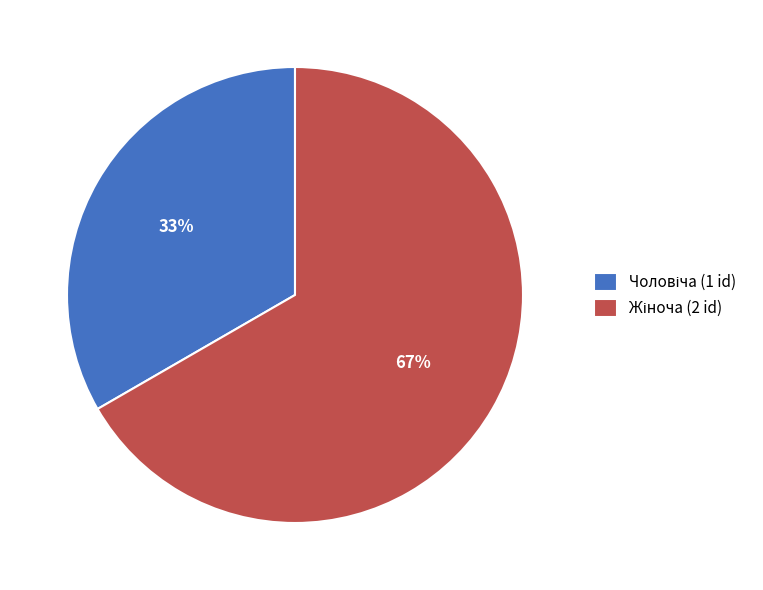

Is there a majority slice in this chart?

Yes